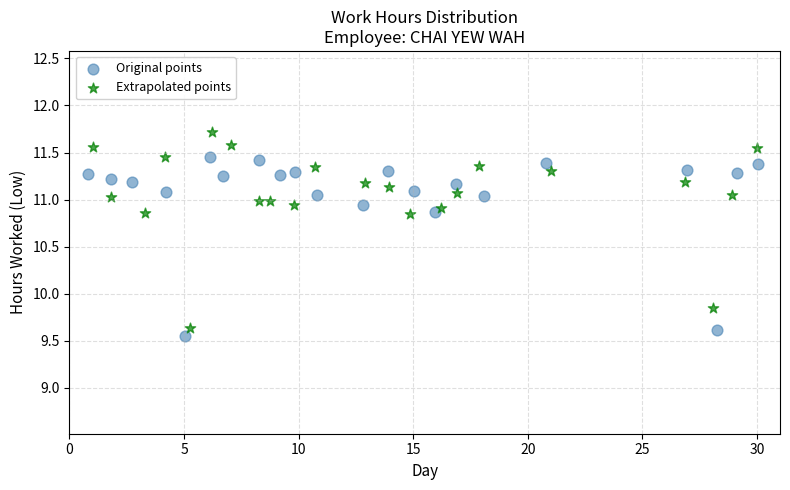

Which series reaches the minimum Y coordinate?

Original points